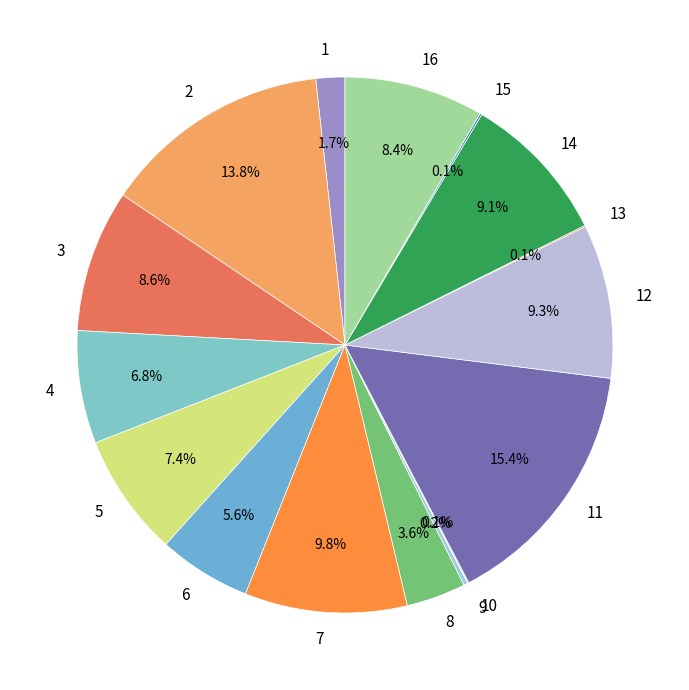

To the nearest percent, what is the difference between the 14 and 7 slice percentages?

1%